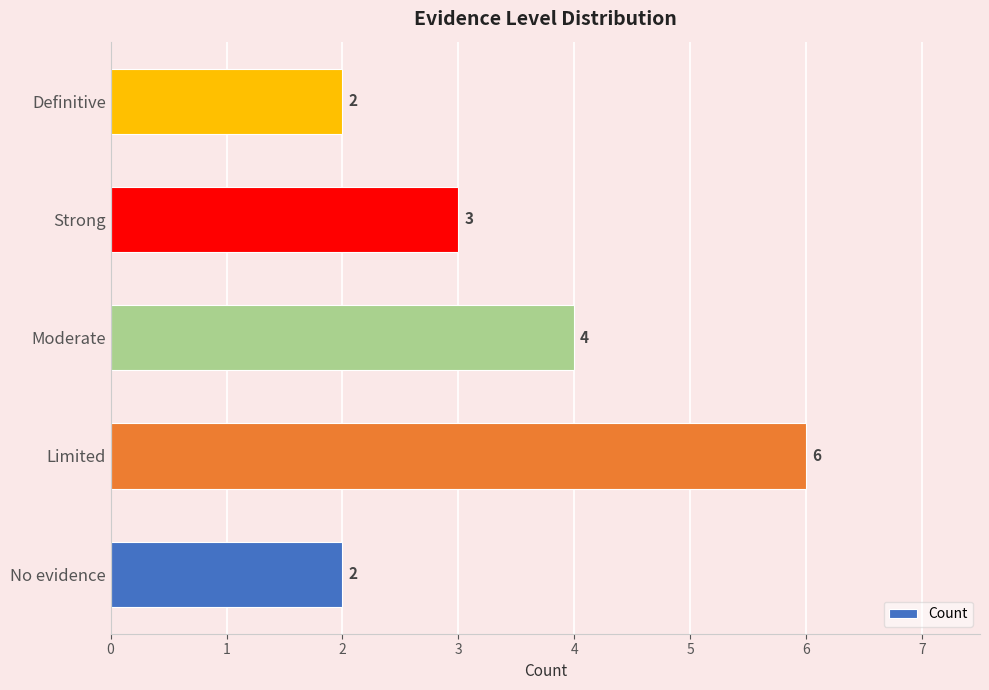

Reading bottom to top, what are all the values shown in this chart?

No evidence=2	Limited=6	Moderate=4	Strong=3	Definitive=2